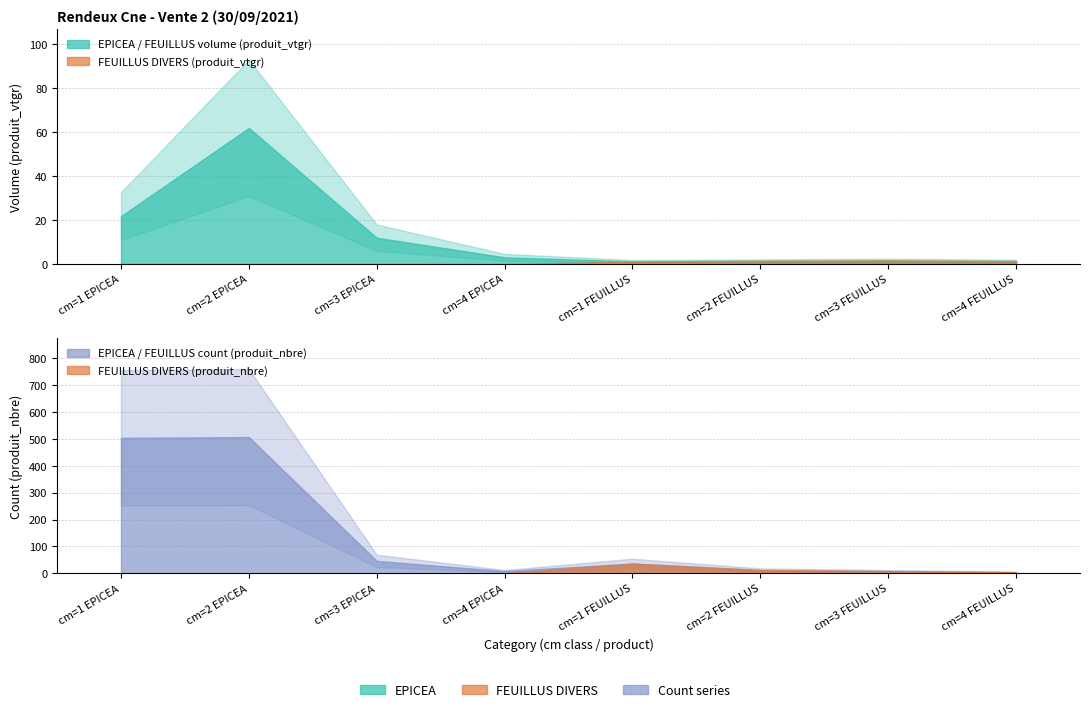

At which category does produit_vtgr reach its first local valley?

cm=1 FEUILLUS